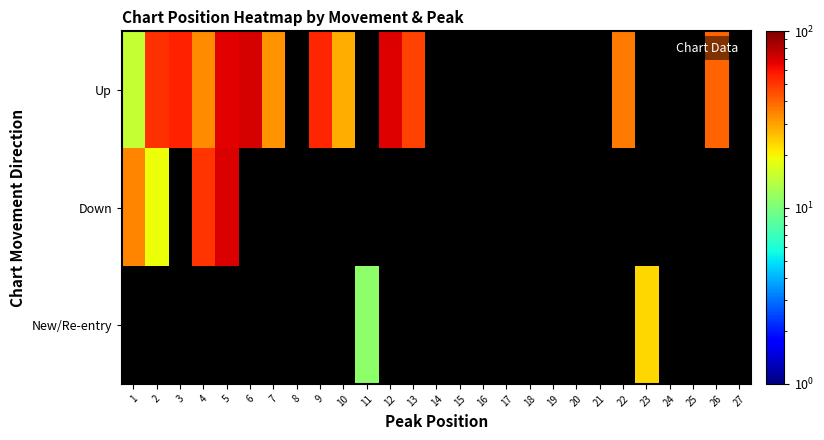

The Up series shows 67.0 at 5. True or false?

True